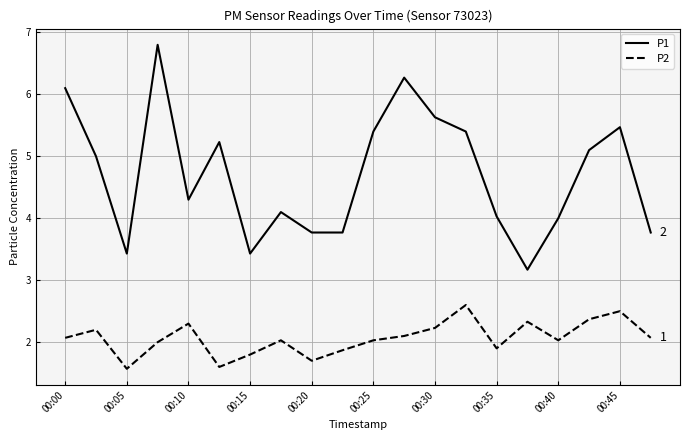

True or false: P1 has more than 1 points higher than both neighbors.

True